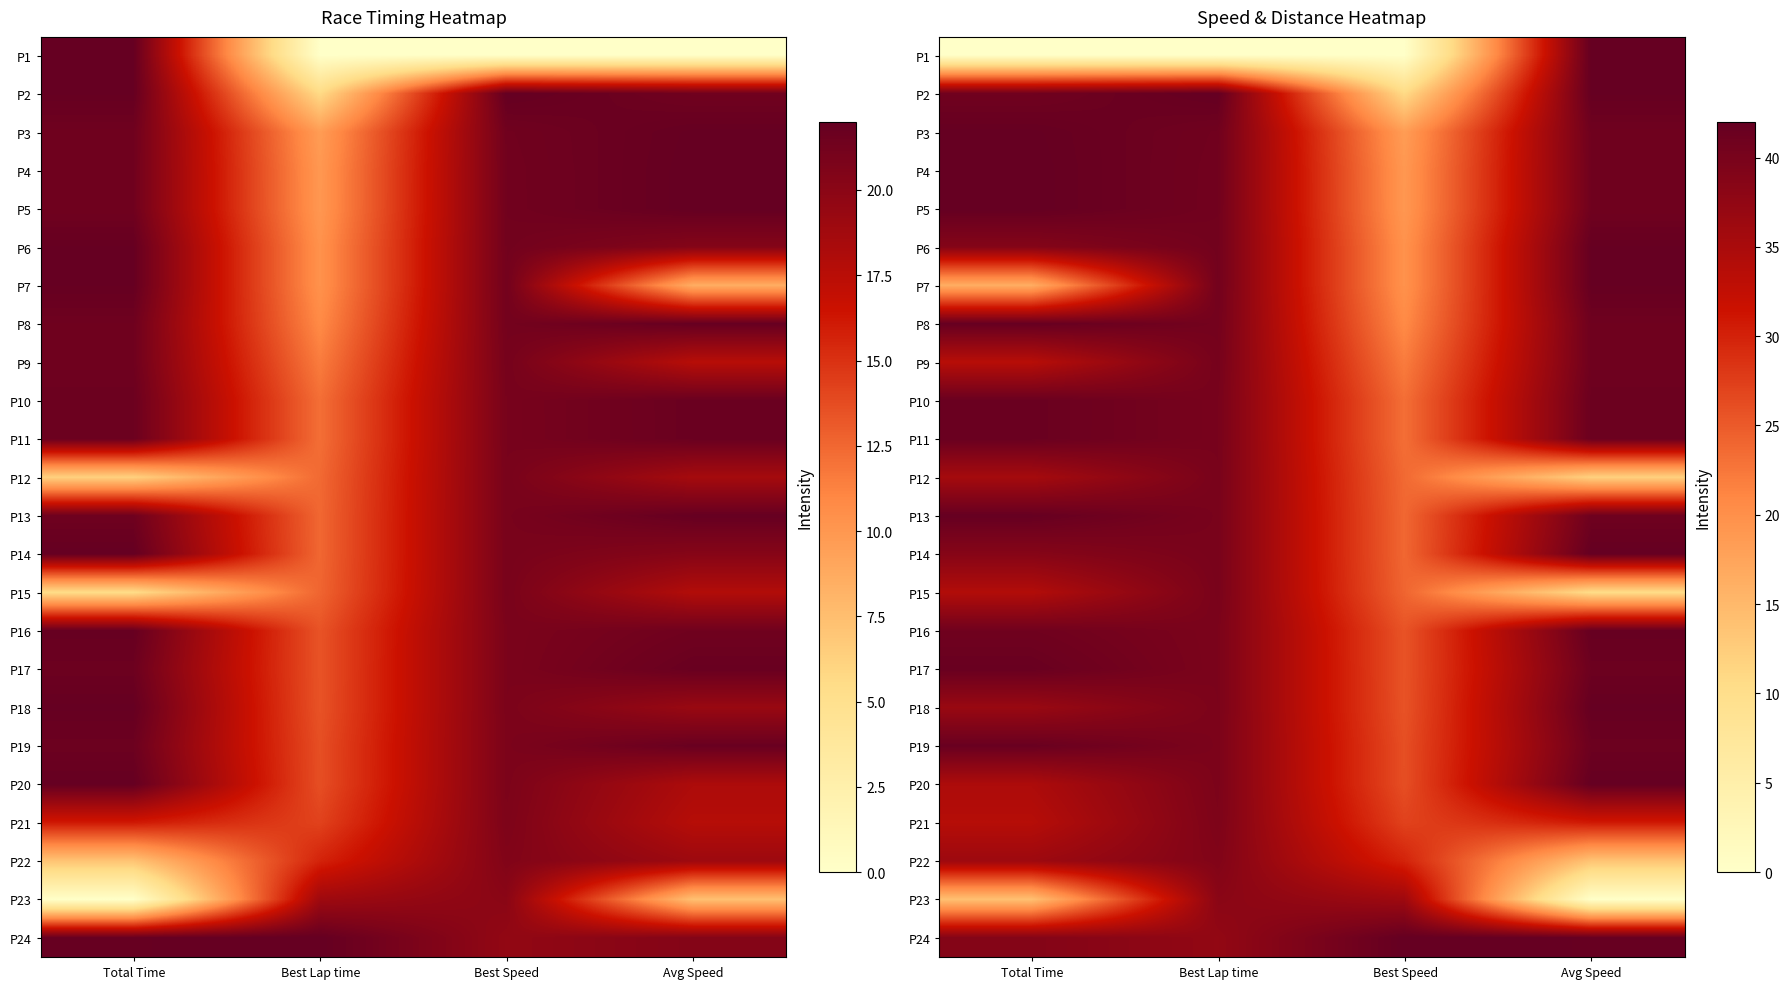

What is the spread (max minus min) of values at Best Lap time?

42.0